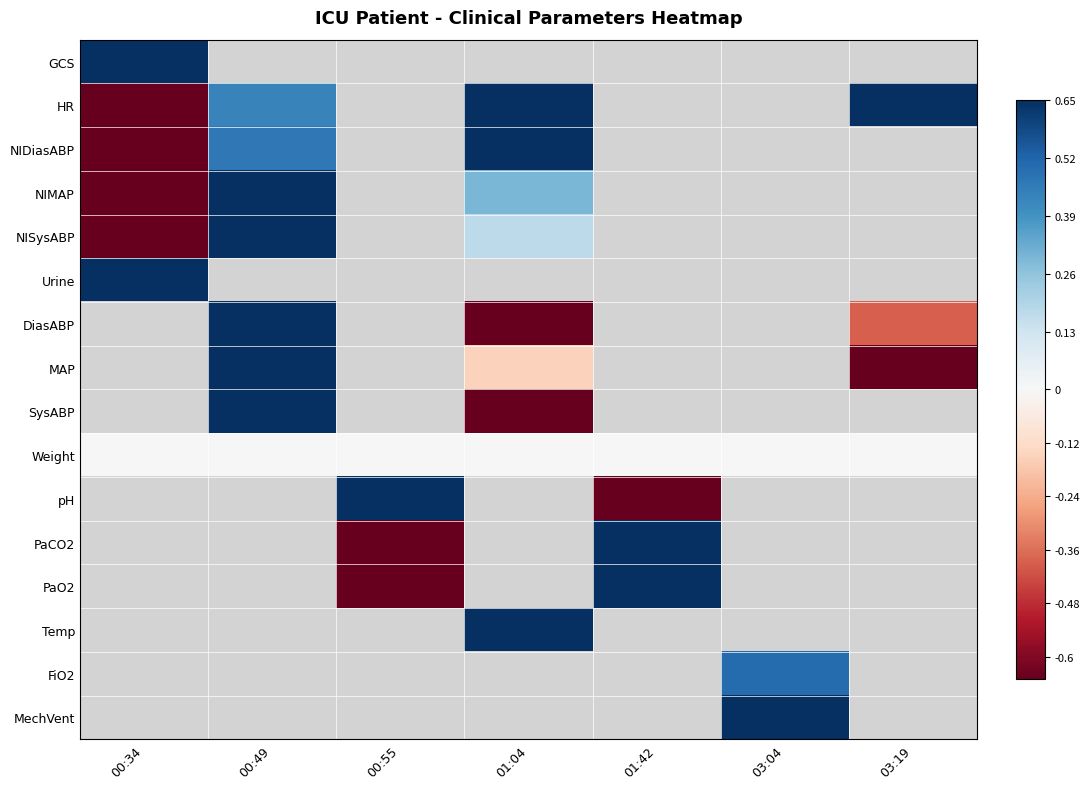

How many data points in NIDiasABP are above 0?

2